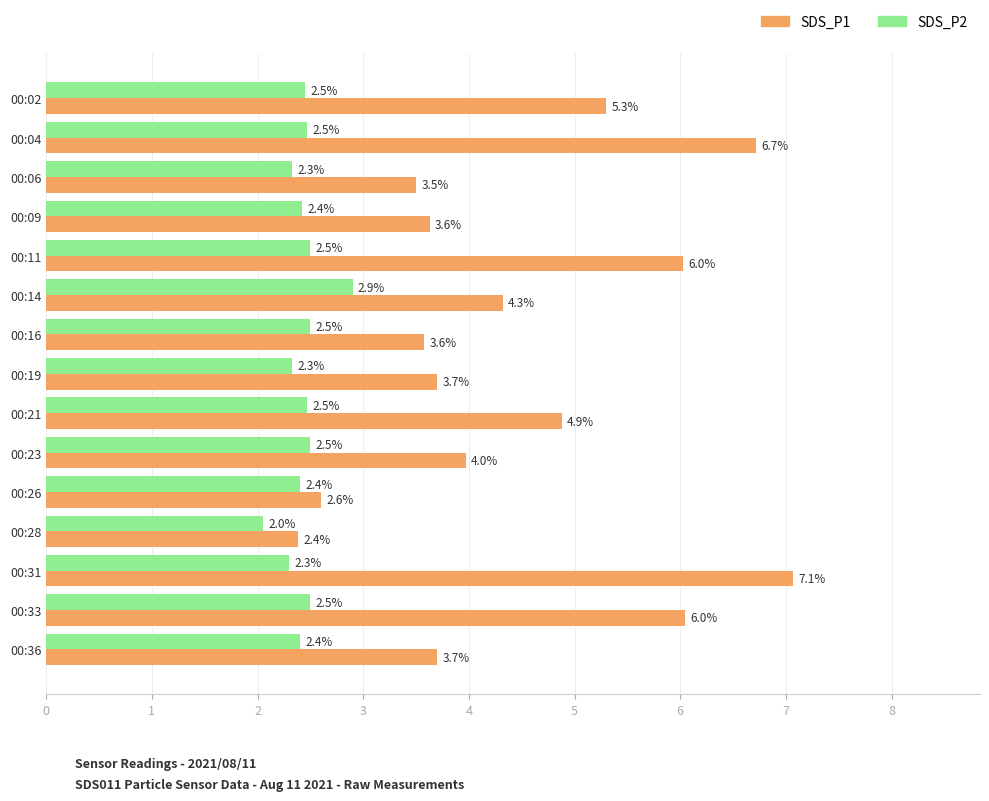

Which series changed the most between 00:23 and 00:33?

SDS_P1